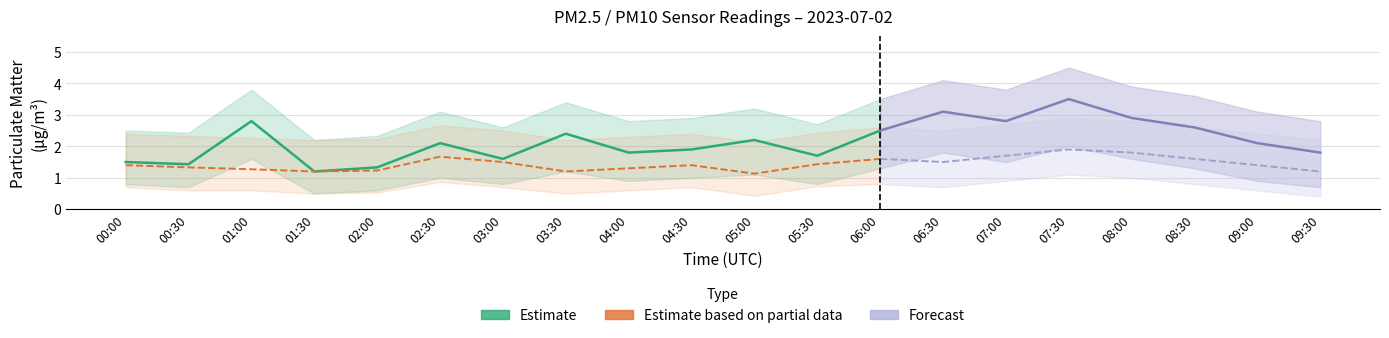

At which category does P1_lower reach its first local valley?

00:30